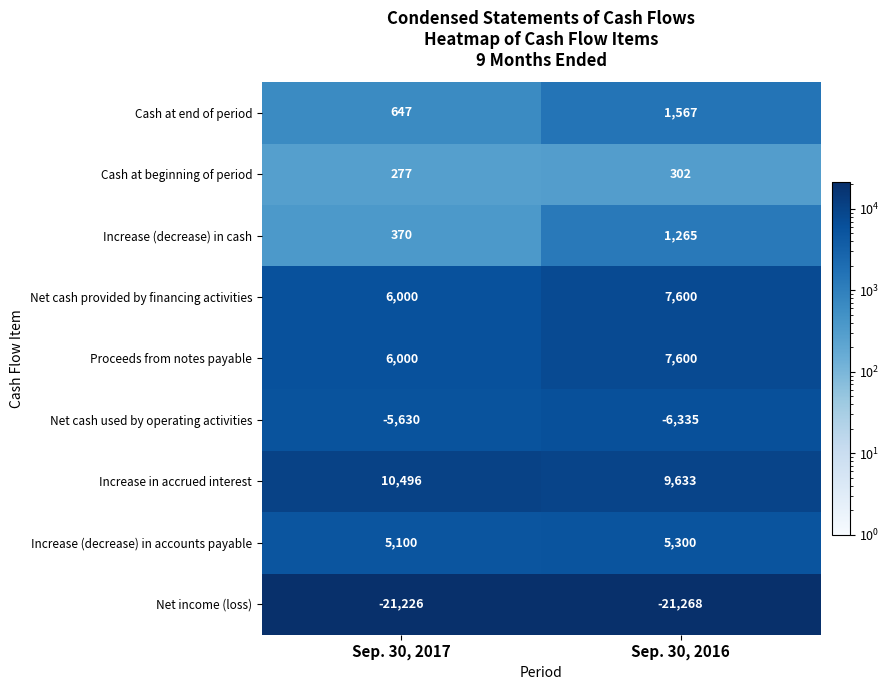

What is the greatest value displayed?

10496